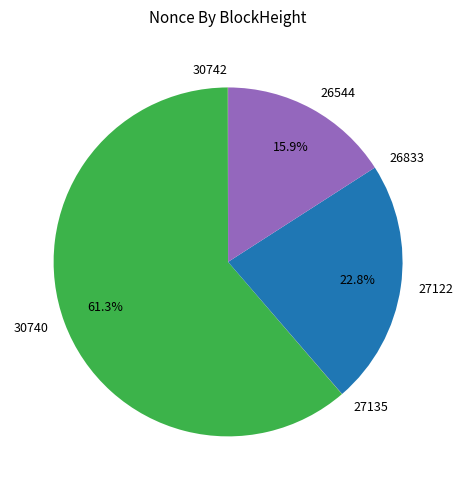

To the nearest percent, what is the difference between the largest and smallest slice percentages?

61%